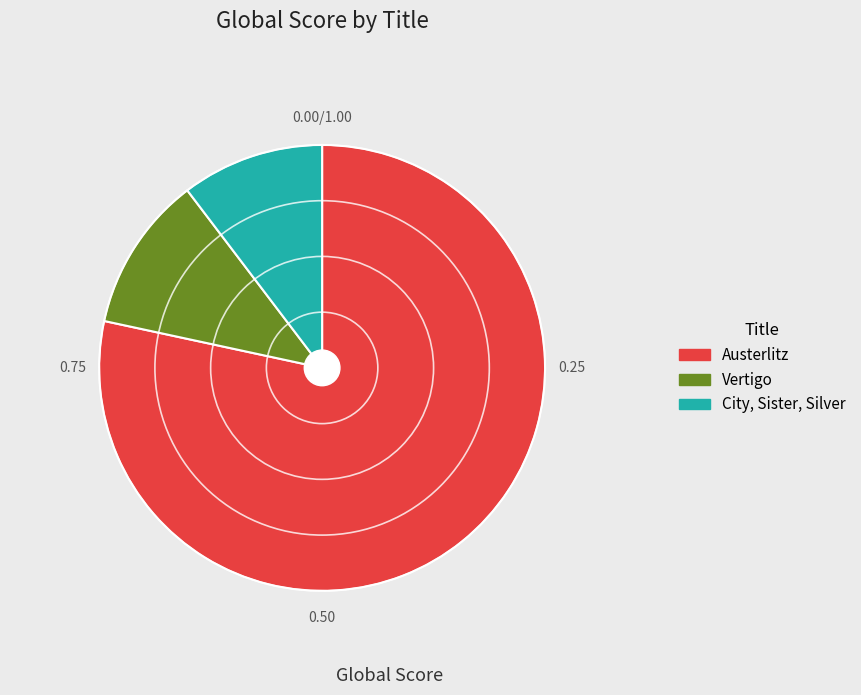

Do Vertigo and Austerlitz together represent more than half of the pie?

Yes